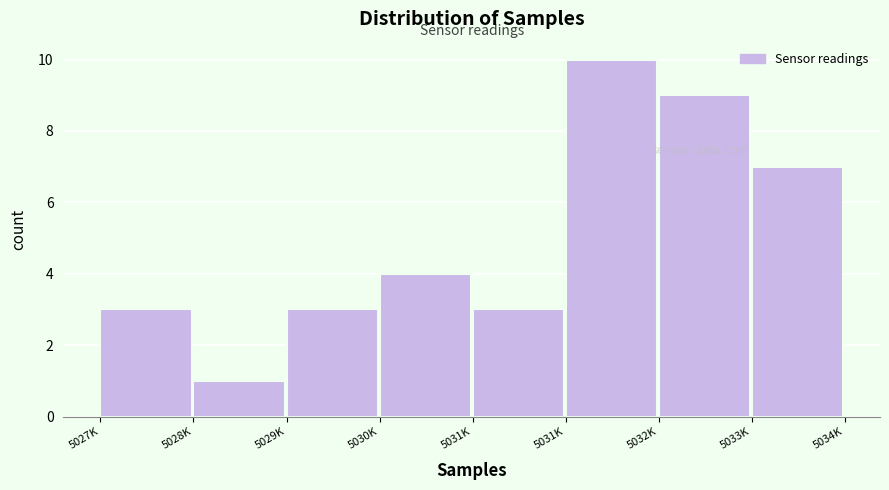

How many categories are shown in the chart?

8